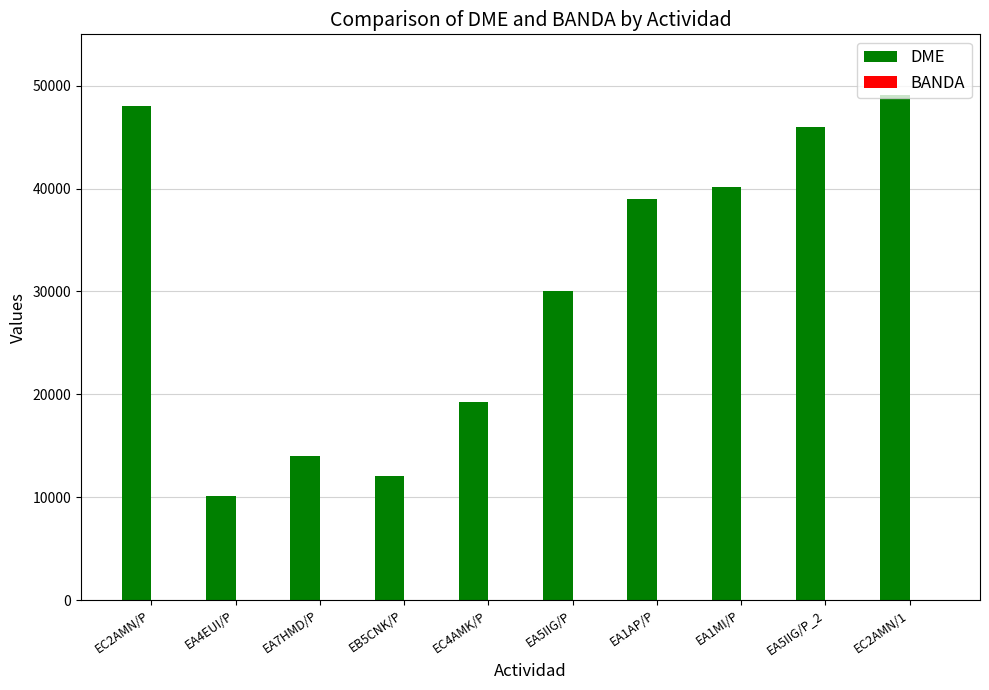

What is the greatest value displayed?

49102